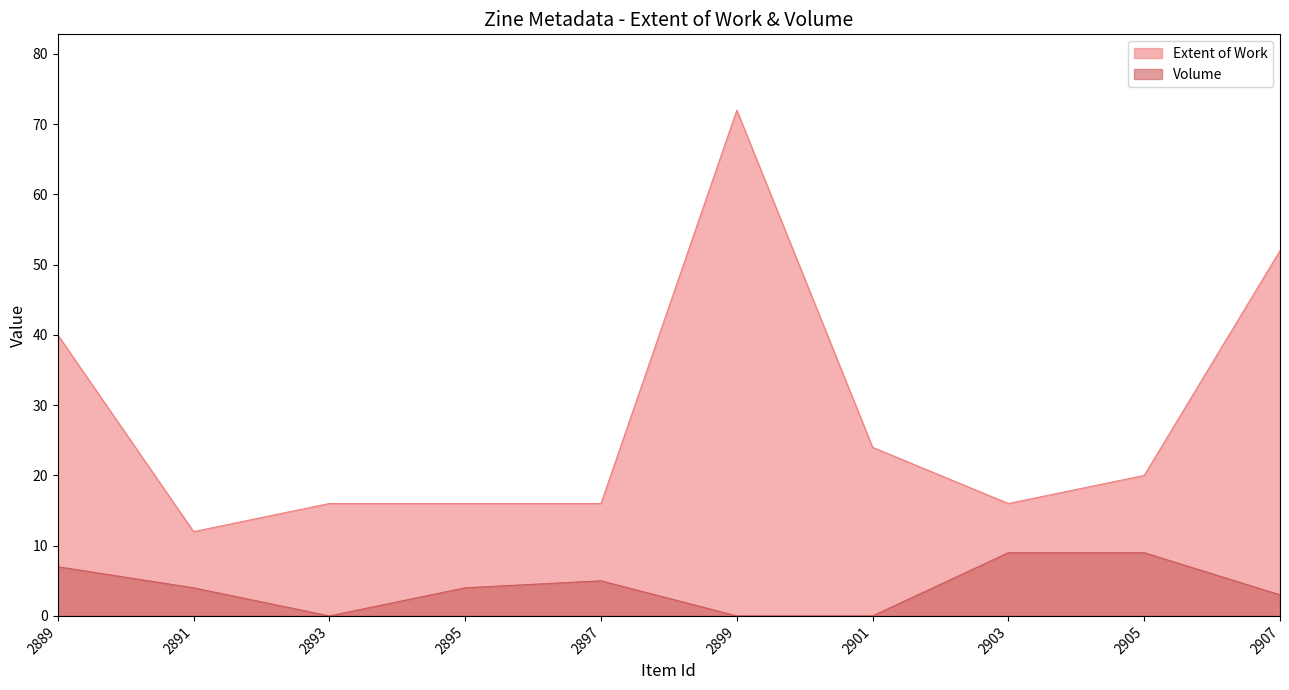

How many values in Volume are above zero?

7